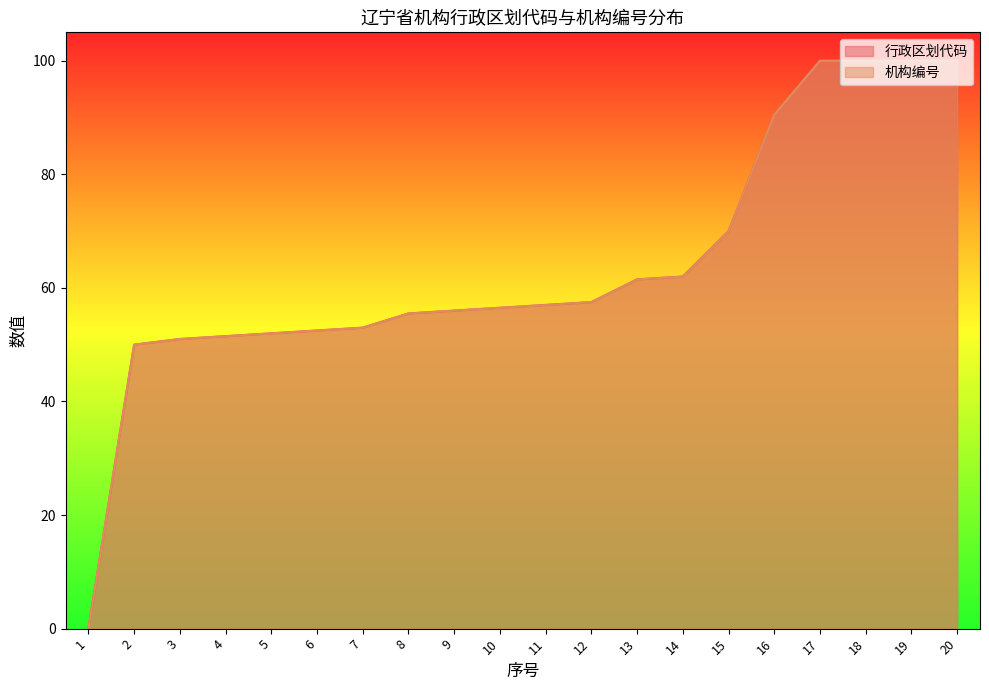

At which label is 机构编号 closest to 50?

2